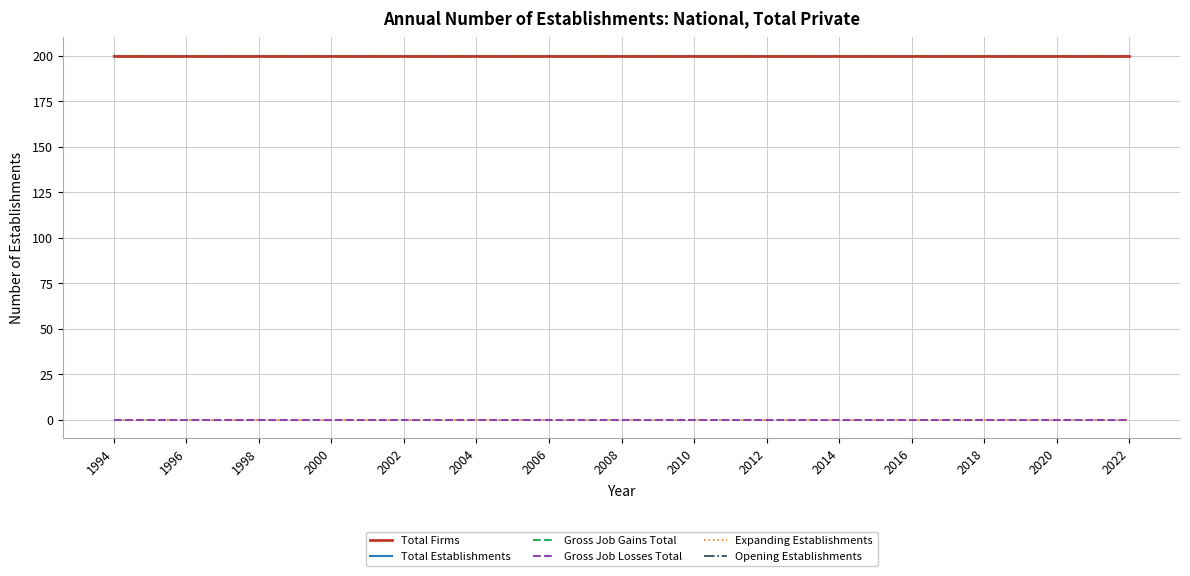

Is this an area chart (filled region under the line)?

No